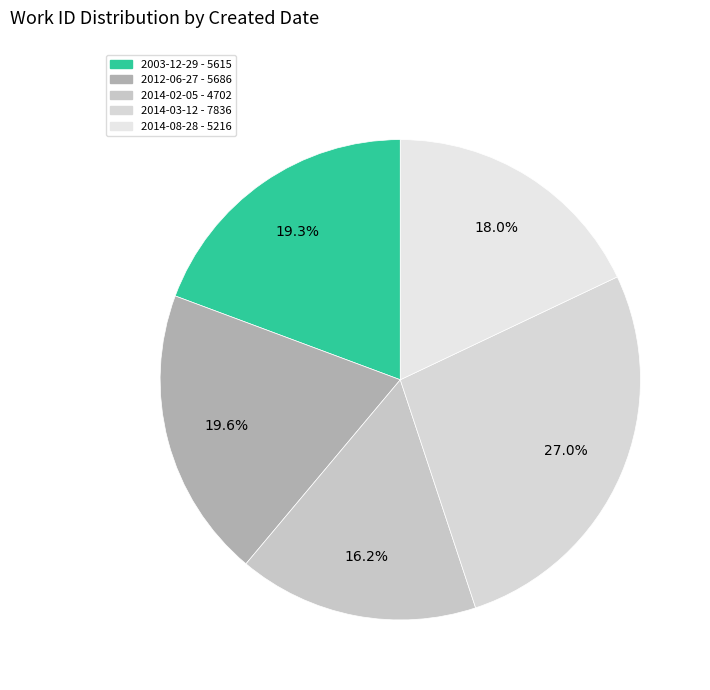

Which category has the biggest portion of the pie?

2014-03-12